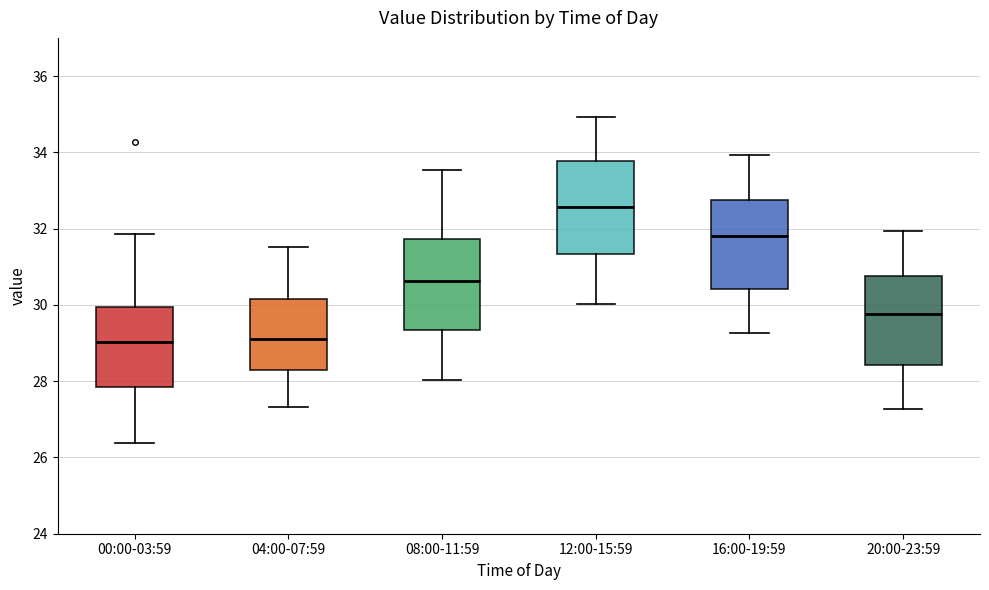

Reading left to right, read every box against the y-axis: the position of its median line, the range the box covers, and the ends of its whiskers. The values are not printed on the chart, so give them approximately, as read against the axis.

00:00-03:59: median 29.0, box 27.8 to 30.0, whiskers 26.4 to 31.8
04:00-07:59: median 29.2, box 28.4 to 30.2, whiskers 27.4 to 31.6
08:00-11:59: median 30.6, box 29.4 to 31.8, whiskers 28.0 to 33.6
12:00-15:59: median 32.6, box 31.4 to 33.8, whiskers 30.0 to 35.0
16:00-19:59: median 31.8, box 30.4 to 32.8, whiskers 29.2 to 34.0
20:00-23:59: median 29.8, box 28.4 to 30.8, whiskers 27.2 to 32.0